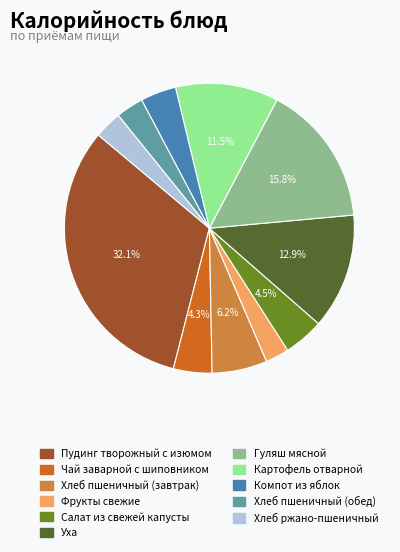

To the nearest percent, what is the combined percentage of Пудинг творожный с изюмом and Фрукты свежие?

35%